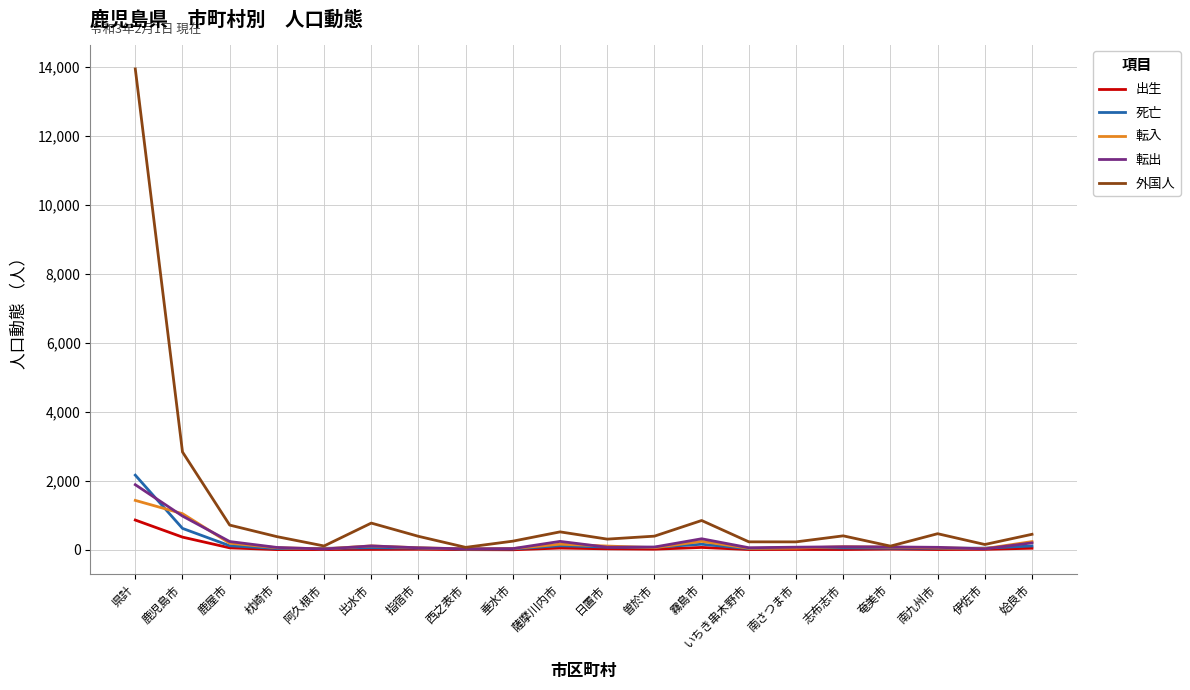

List the series in order of their peak value, highest first.

外国人, 死亡, 転出, 転入, 出生